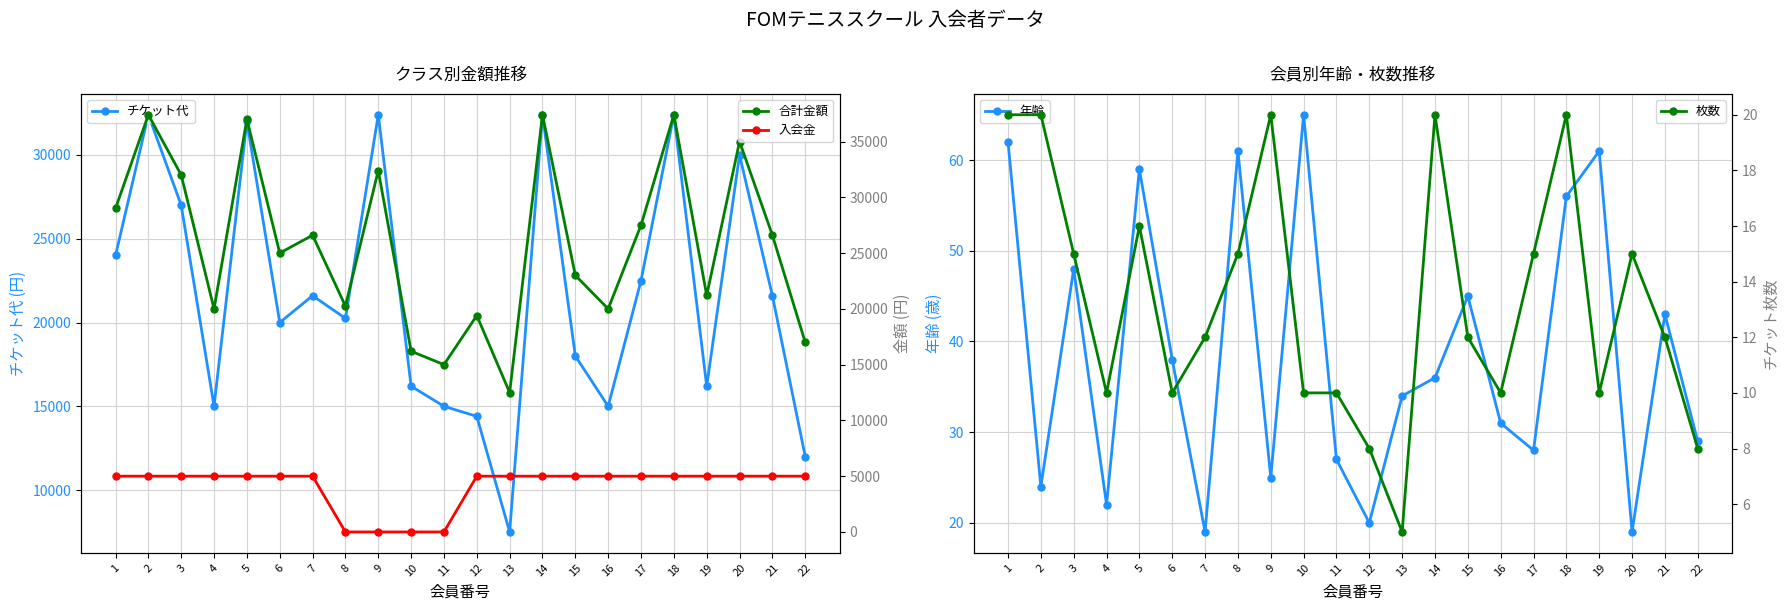

At which label does 年齢 reach its peak?

10